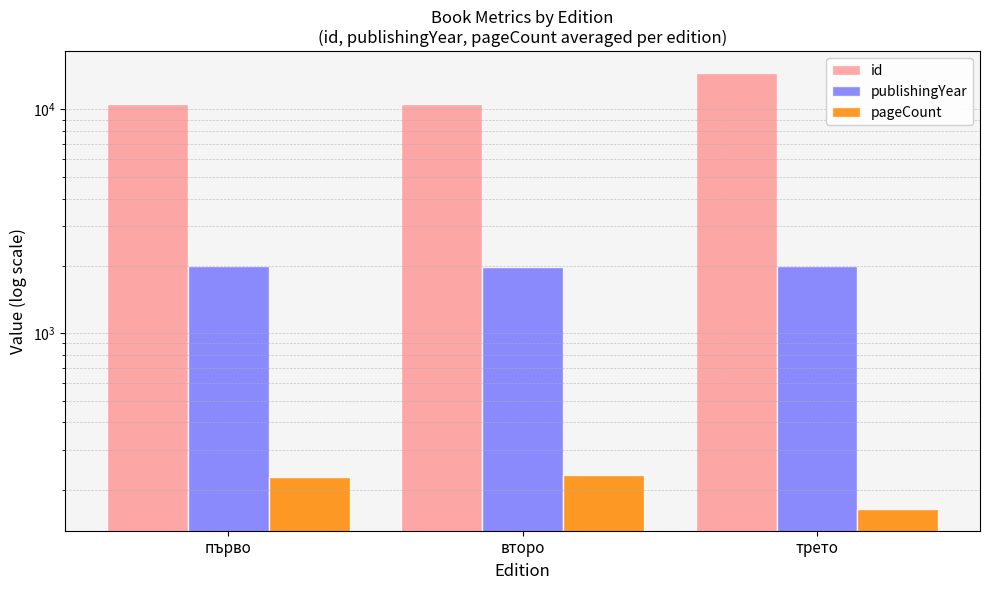

What is the sum of the publishingYear values at трето and второ?

3969.0